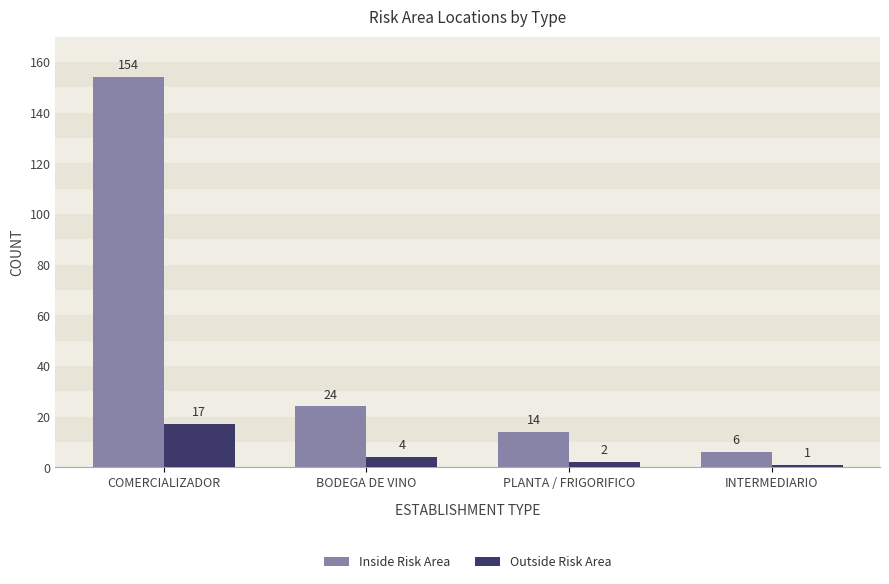

At which label does Inside Risk Area reach its minimum?

INTERMEDIARIO